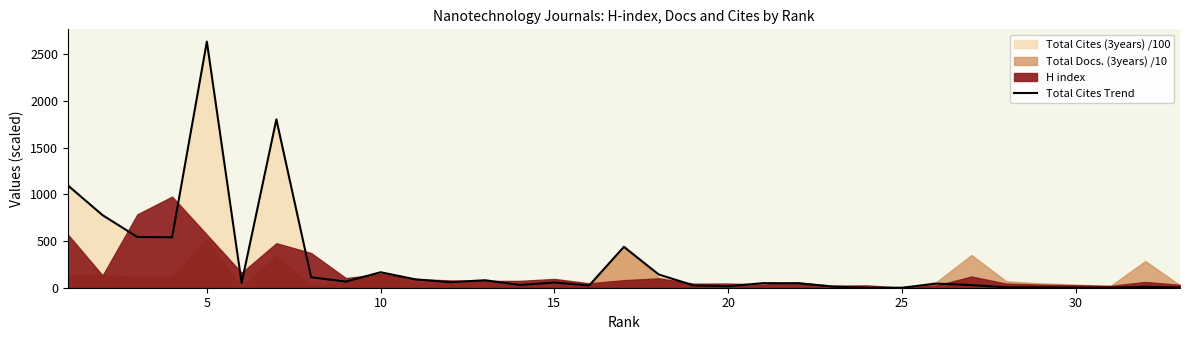

What is the average value?

271.3